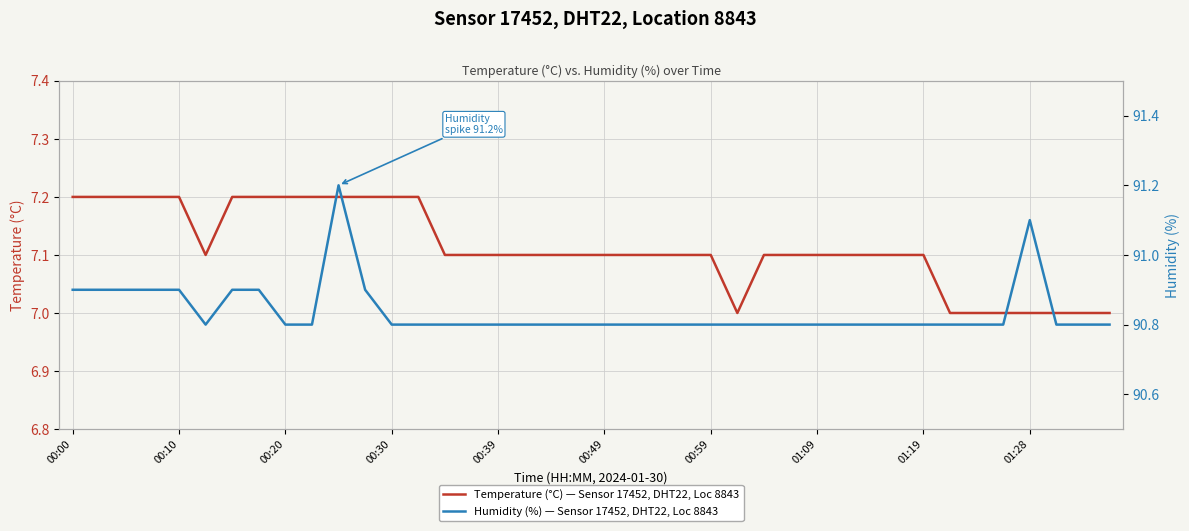

Does the chart display data point markers on the line(s)?

No